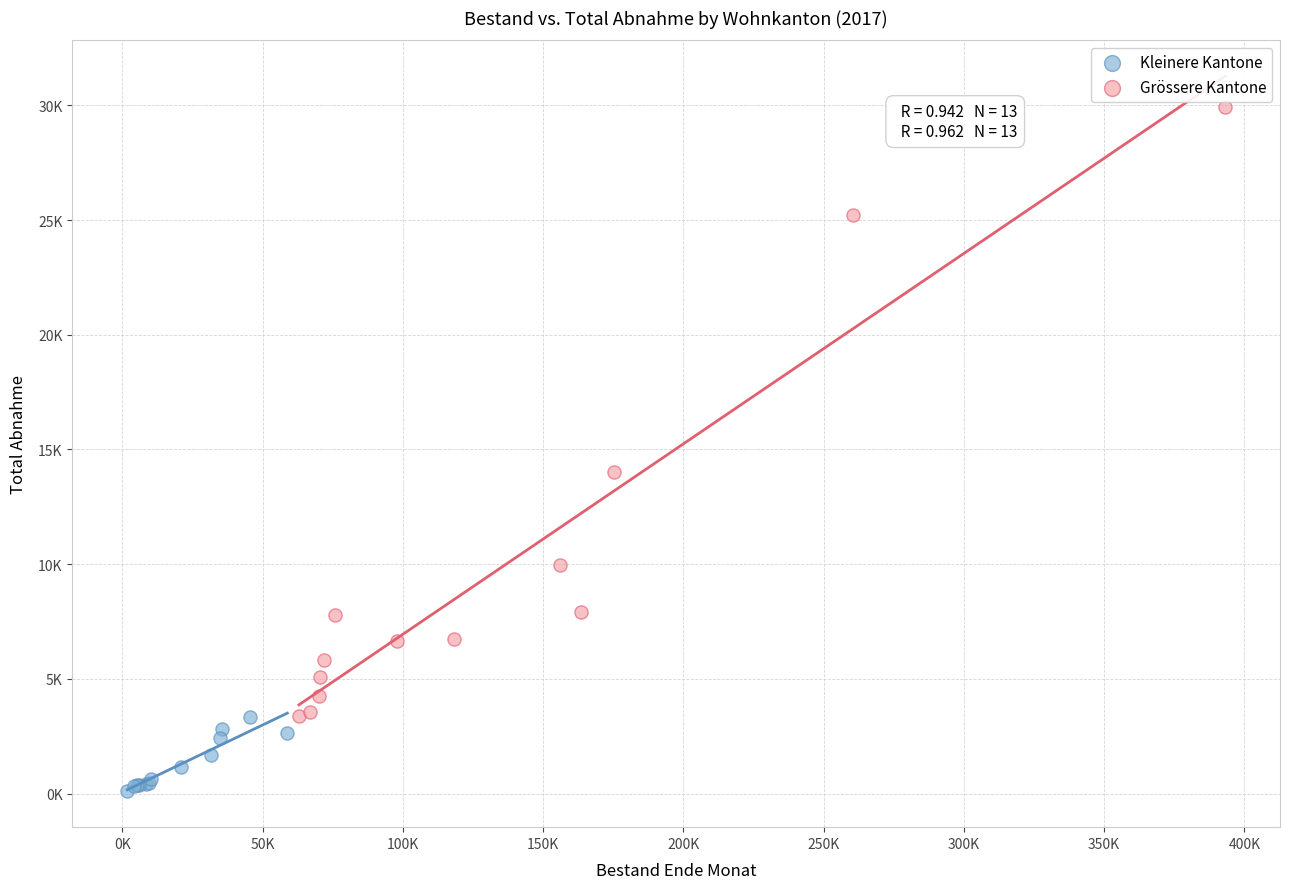

Which series reaches the minimum Y coordinate?

Kleinere Kantone